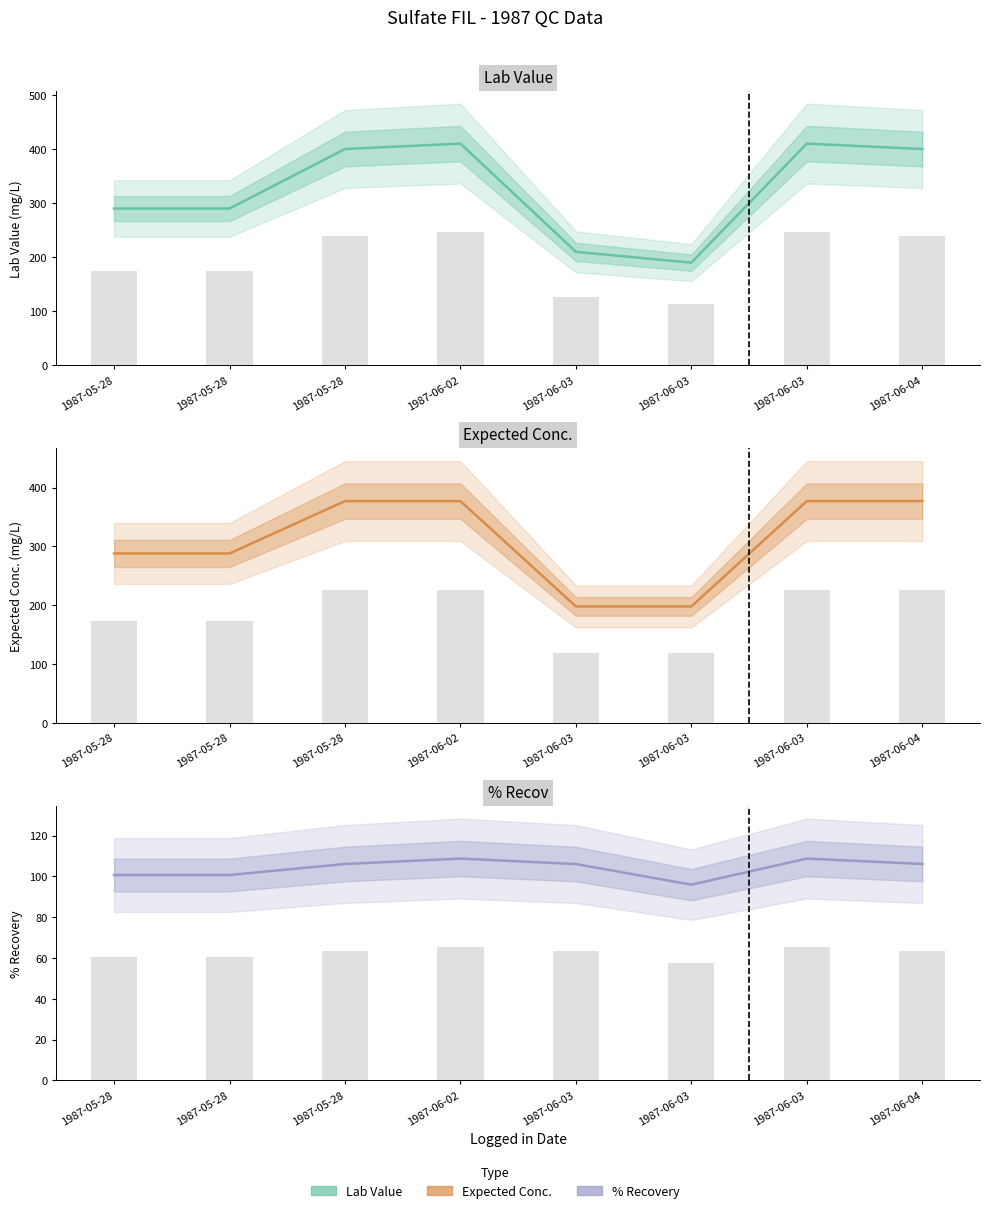

Reading right to left, list all the values displayed in this chart.

Lab Value: 400.0	410.0	190.0	210.0	410.0	400.0	290.0	290.0
Expected Conc.: 377.0	377.0	198.0	198.0	377.0	377.0	288.0	288.0
% Recov: 106.1	108.8	96.0	106.1	108.8	106.1	100.7	100.7